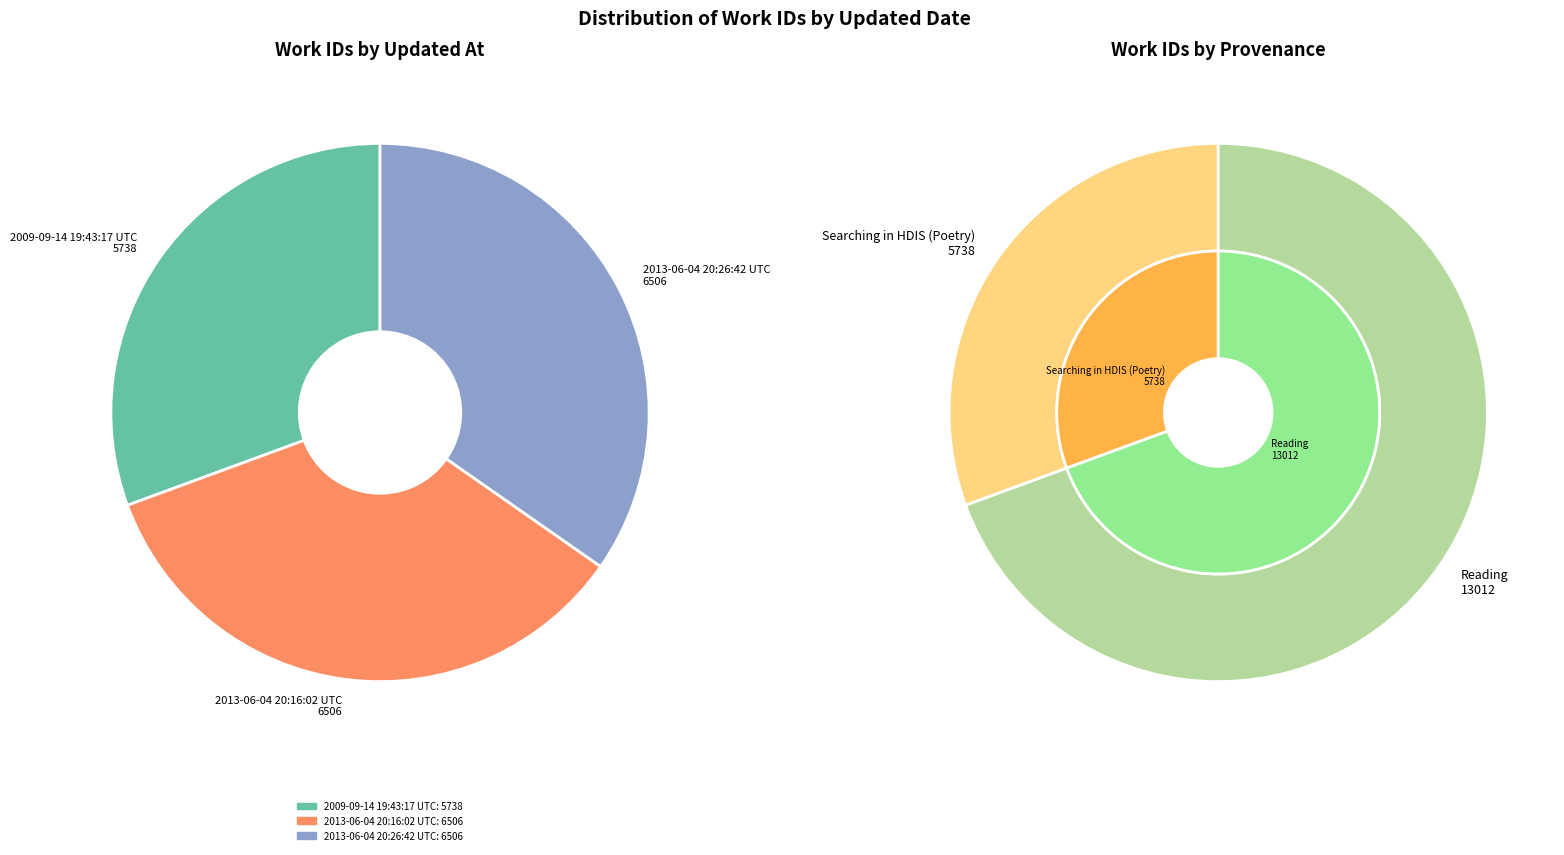

How much of the chart is everything except 2013-06-04 20:16:02 UTC?

65.3%